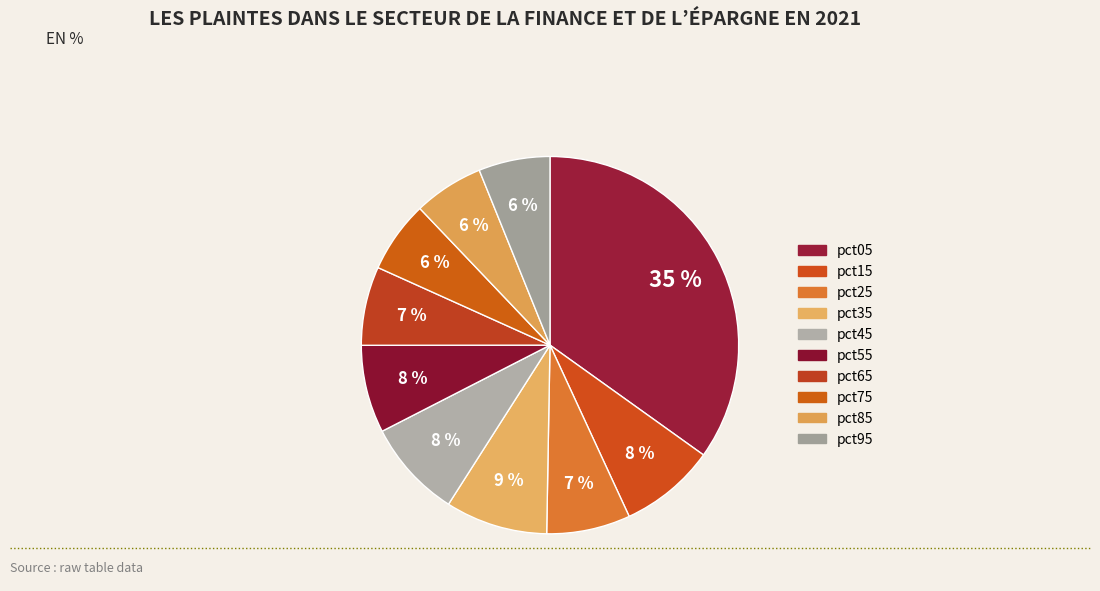

Is it true that pct95 is 21% of the pie?

False